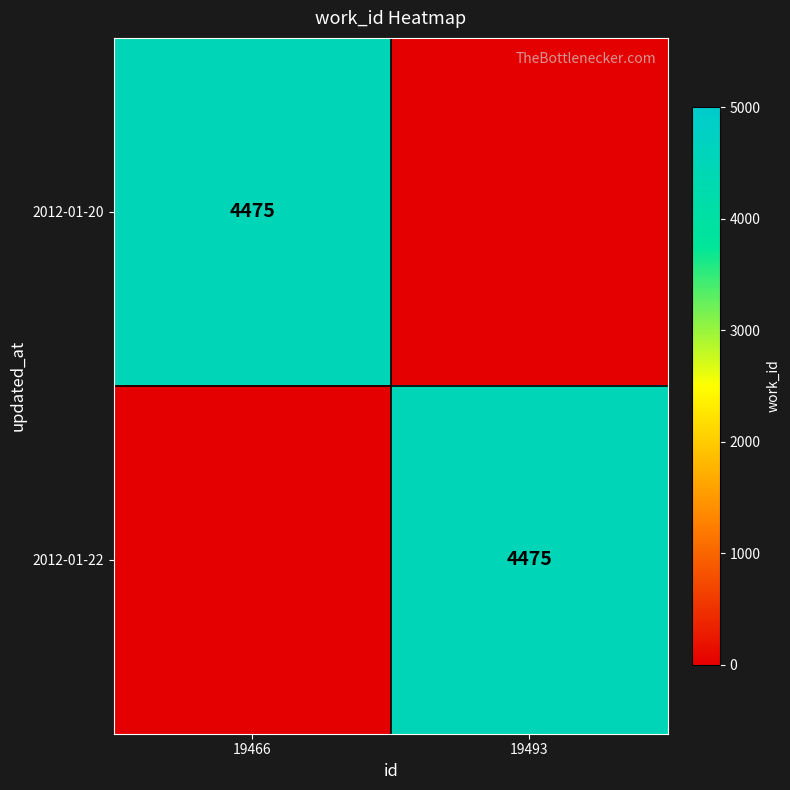

Between 19493 and 19466, which is larger?

19466